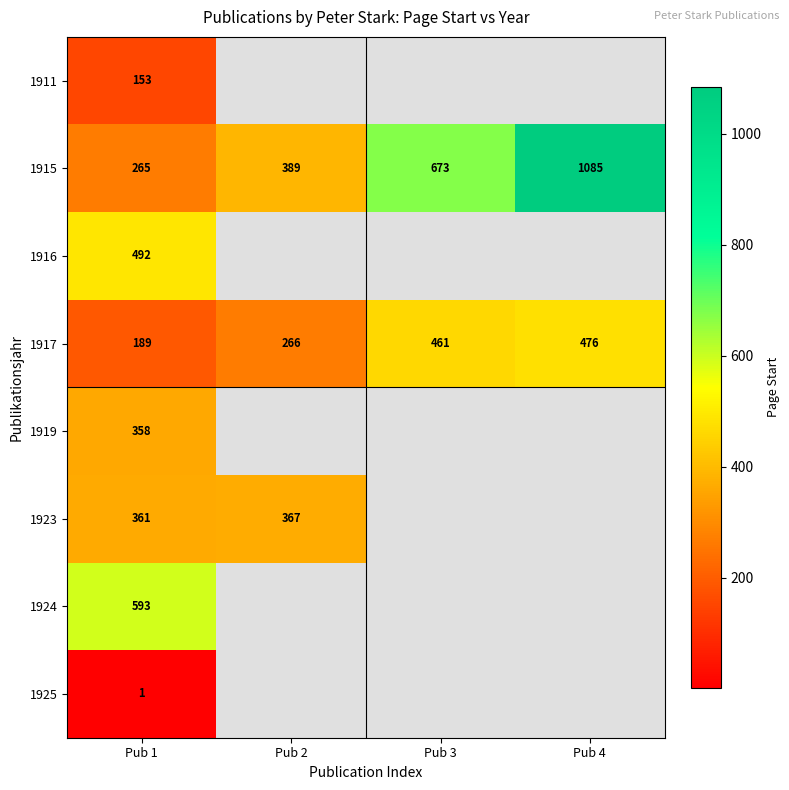

At which label is 1915 closest to 675?

Pub 3